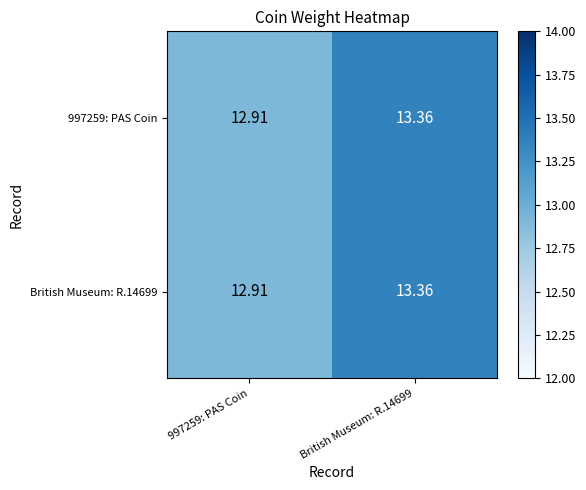

Which series changed the most between 997259: PAS Coin and British Museum: R.14699?

997259: PAS Coin